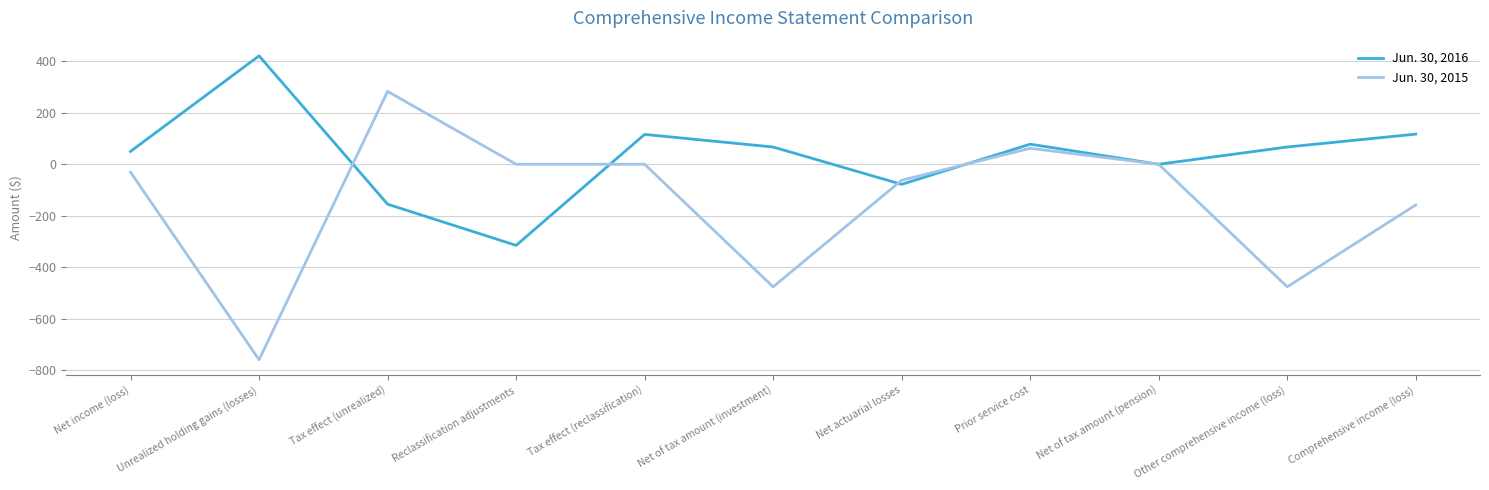

What are all the series names shown in the legend?

Jun. 30, 2016, Jun. 30, 2015